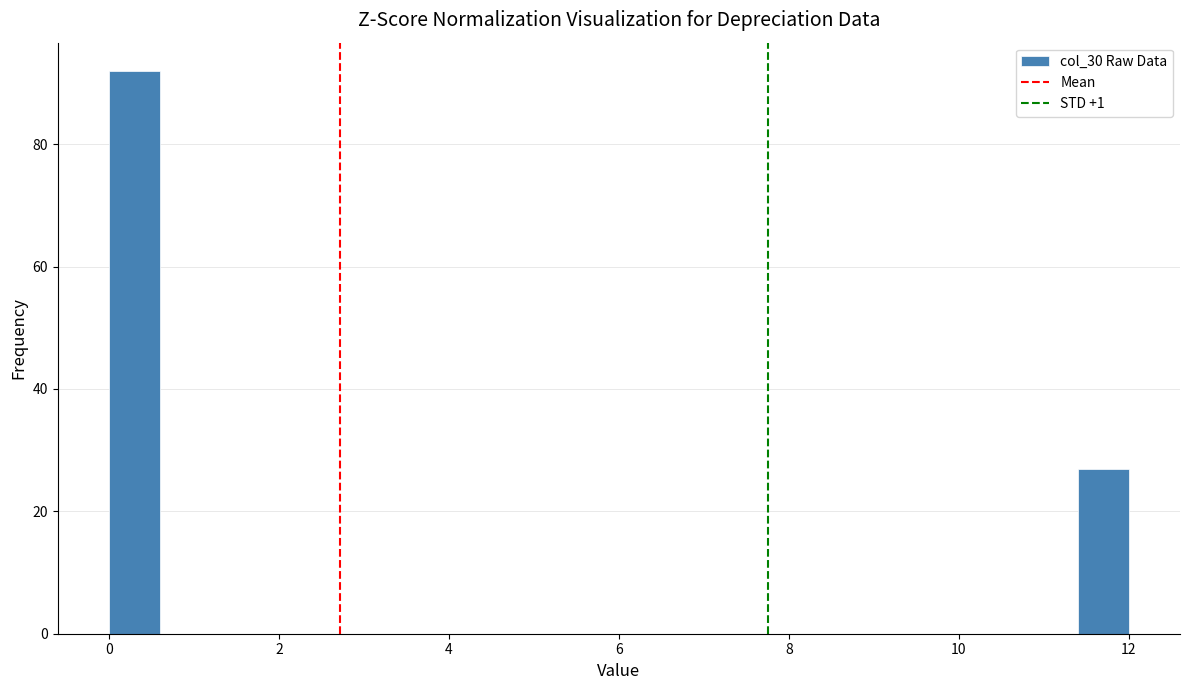

Read against the x-axis, roughly where is the centre of the tallest bar?

0.4